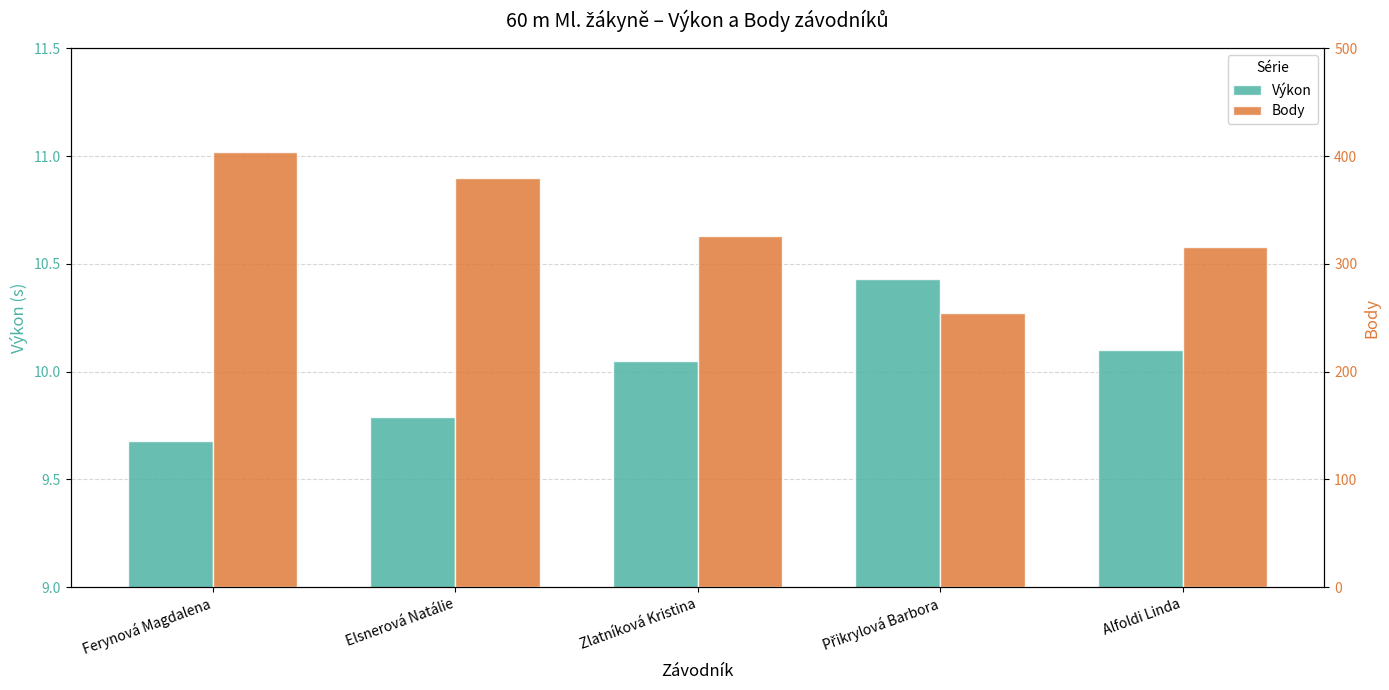

At which category does the chart reach its minimum across all series?

Ferynová Magdalena